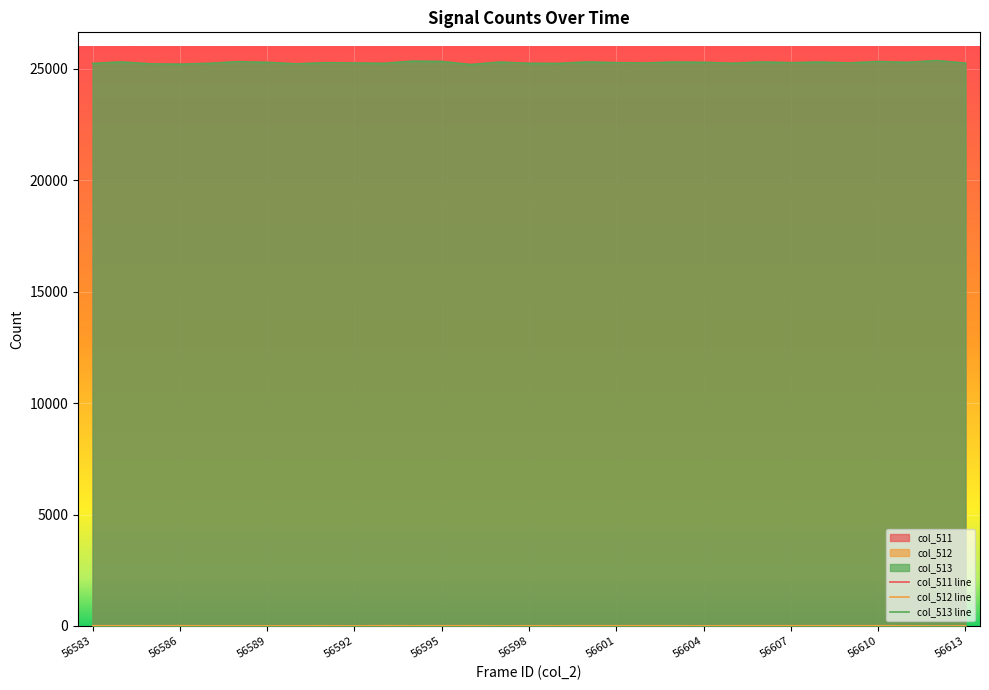

Reading left to right, list all the values displayed in this chart.

col_511: 25255	25321	25234	25225	25254	25332	25298	25233	25287	25269	25262	25356	25343	25208	25308	25260	25253	25326	25288	25278	25316	25301	25263	25323	25288	25316	25278	25342	25297	25373	25264
col_512: 11	10	9	14	7	8	6	7	9	4	14	8	11	13	4	10	8	12	10	12	10	7	11	12	12	10	12	12	7	0	5
col_513: 25244	25311	25225	25211	25247	25324	25292	25226	25278	25265	25248	25348	25332	25195	25304	25250	25245	25311	25278	25265	25306	25294	25252	25311	25276	25306	25266	25330	25292	25373	25259